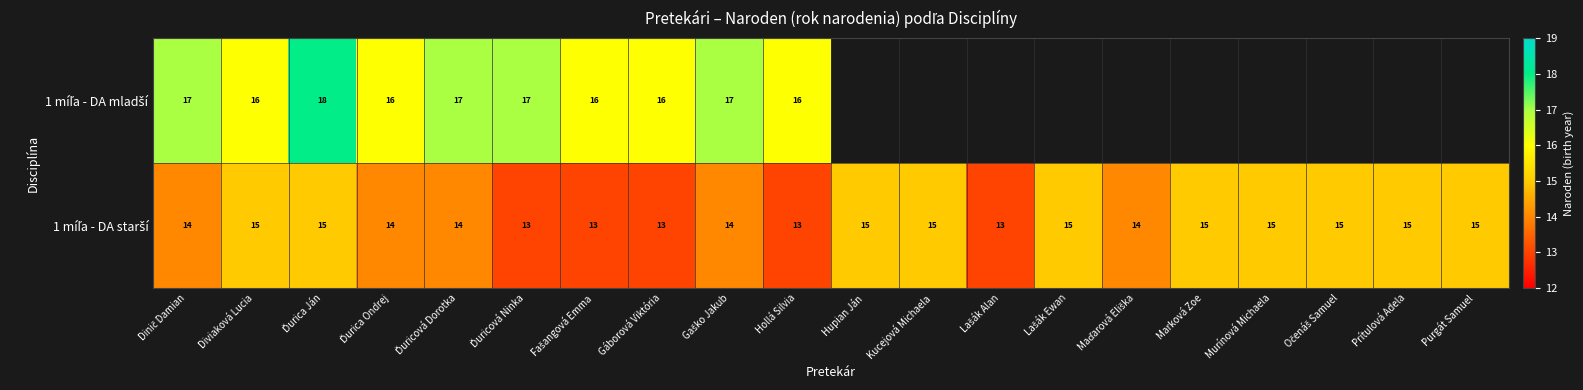

Which series has the largest total across all categories?

1 míľa - DA starší